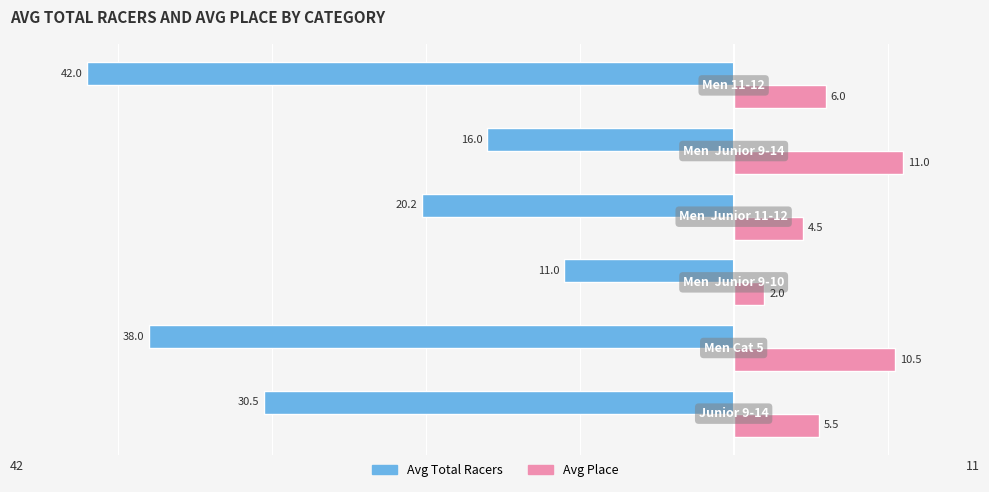

Which series has the largest range (max minus min)?

Avg Total Racers